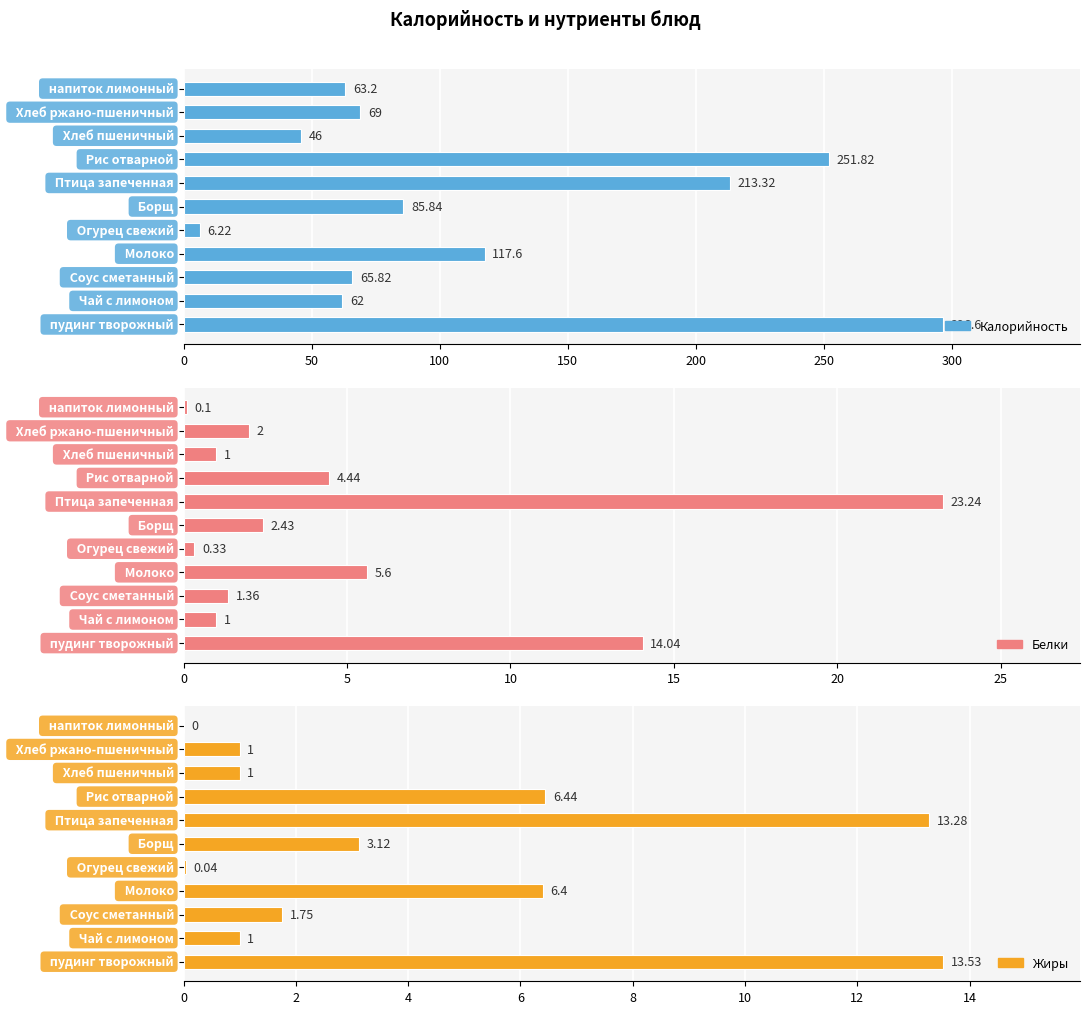

The value of Калорийность at 9 is 119.6. True or false?

False